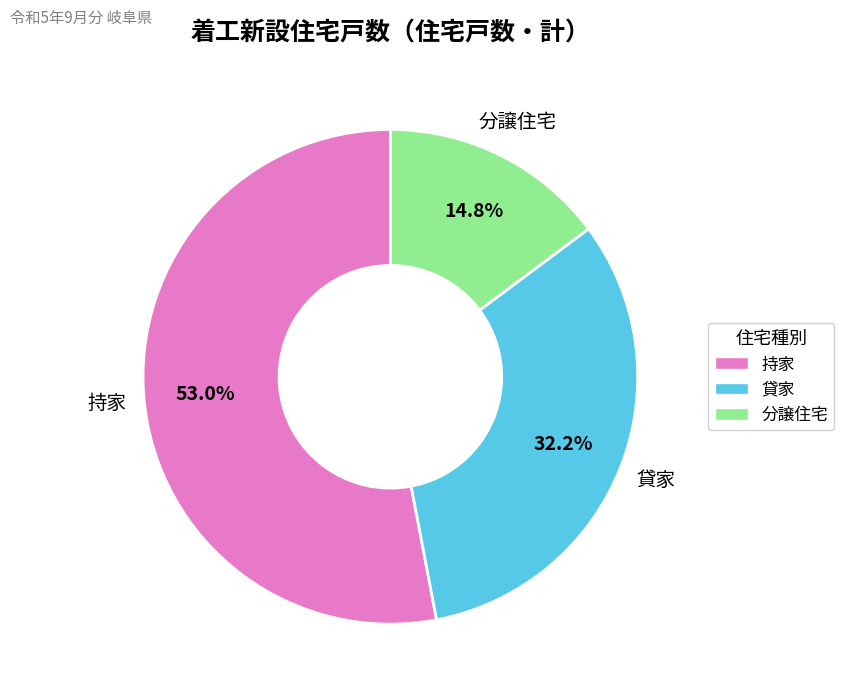

Count the number of slices in the pie.

3